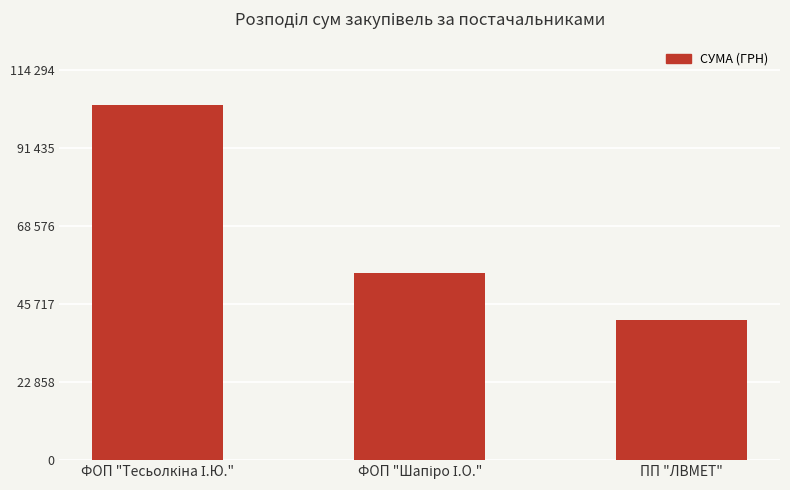

Is it true that the value at ПП "ЛВМЕТ" is 62875.1?

False